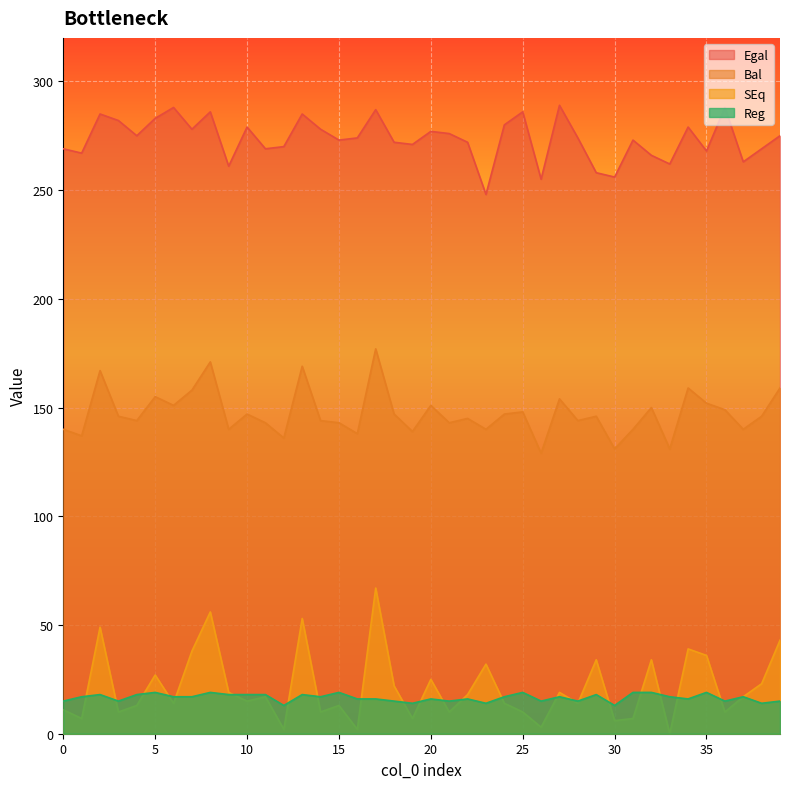

What is the sum of all Egal values?

10946